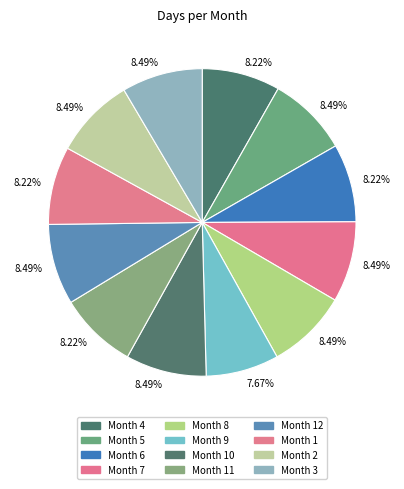

How many segments does this pie chart have?

12